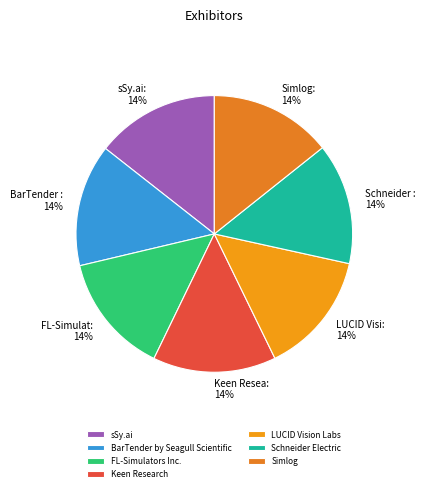

To the nearest percent, what percentage of the pie is Simlog?

14%